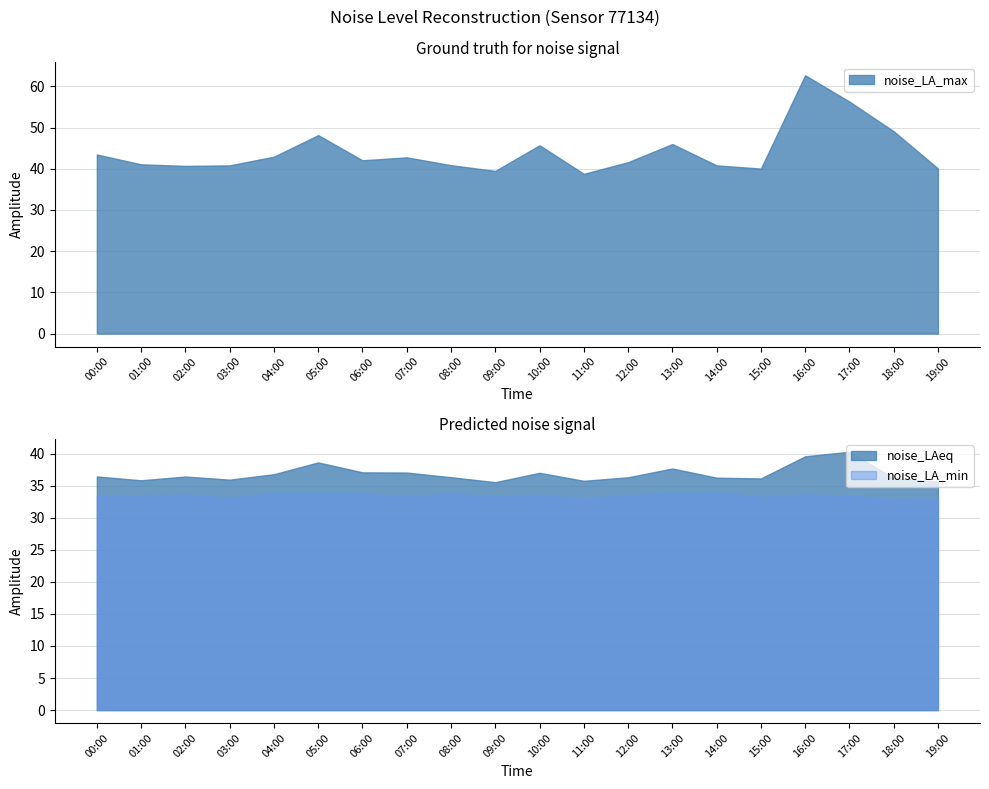

What is the highest value of the noise_LA_min series?

34.0